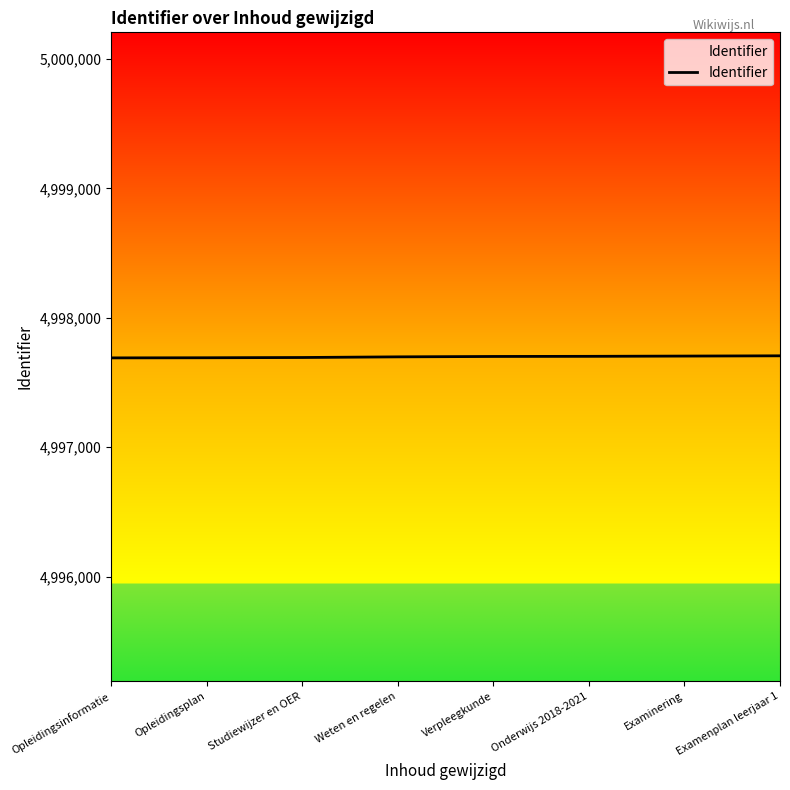

What position from the right is Weten en regelen?

5